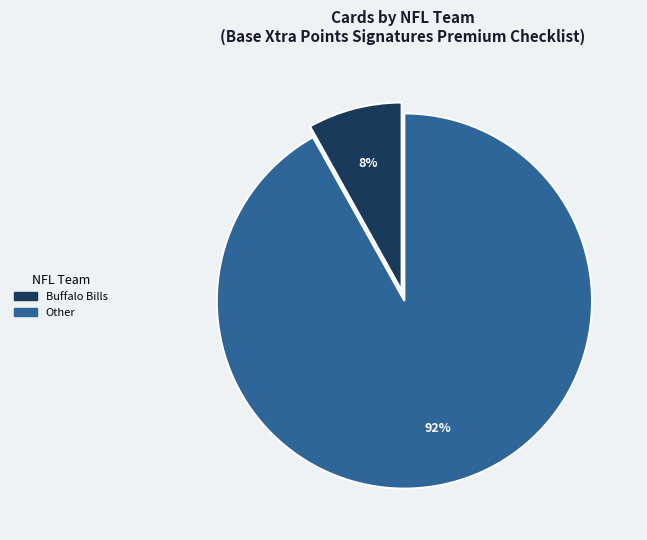

Is there any slice that represents more than half of the pie?

Yes